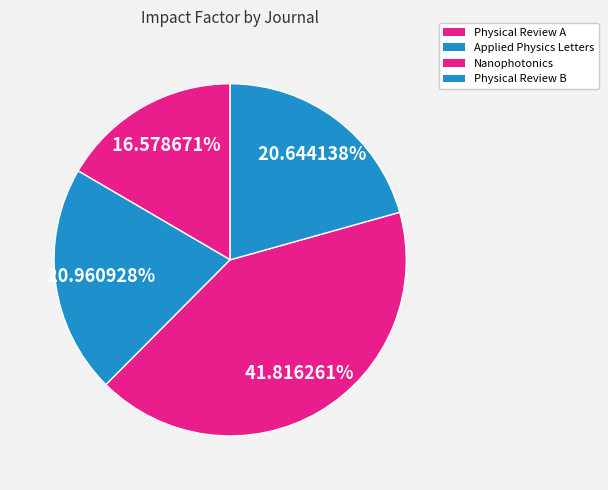

Combined, do Nanophotonics and Physical Review B account for over 50%?

Yes